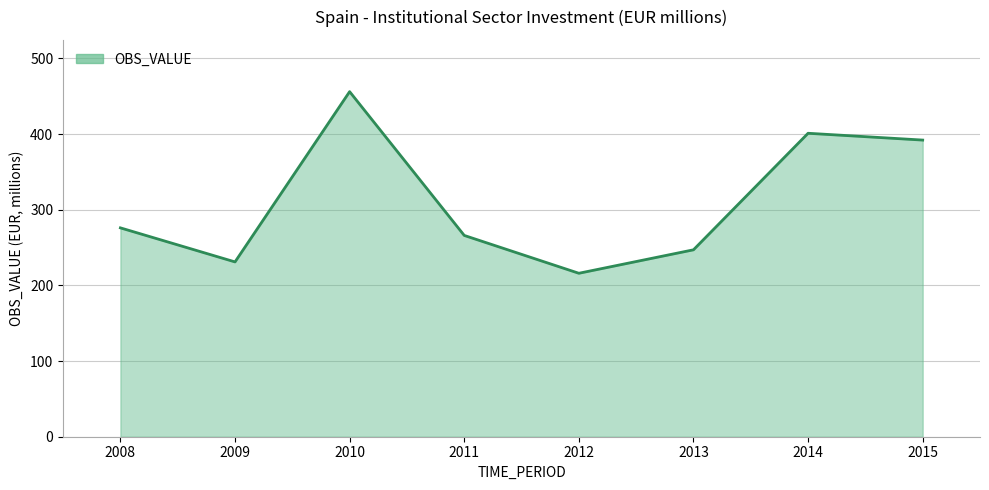

Reading left to right, extract all data points from this chart.

276	231	456	266	216	247	401	392